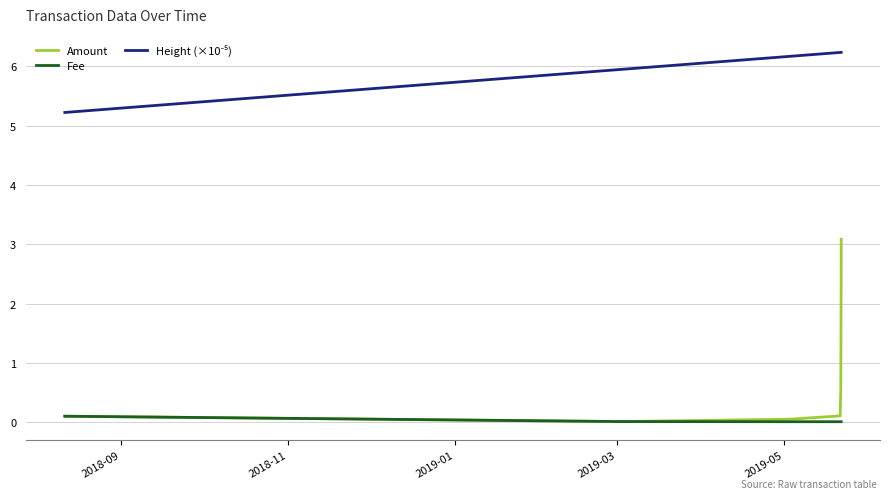

What is the maximum value shown in the chart?

6.2